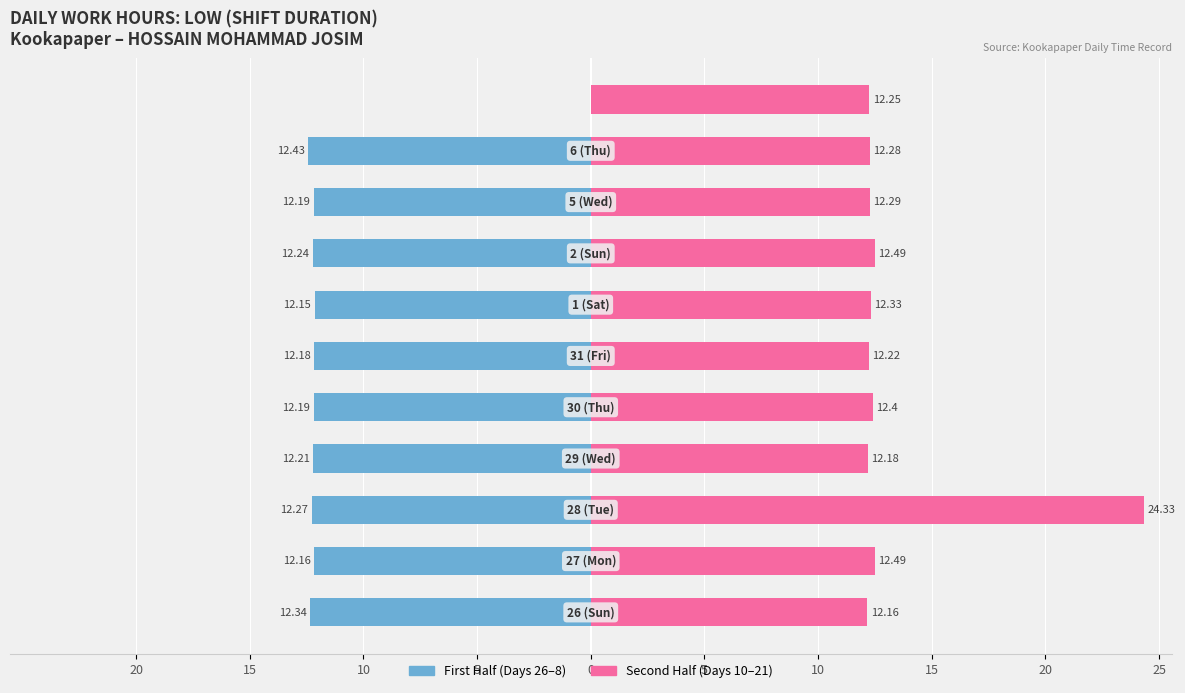

Which series has the largest total across all categories?

Second Half (Days 10–21)